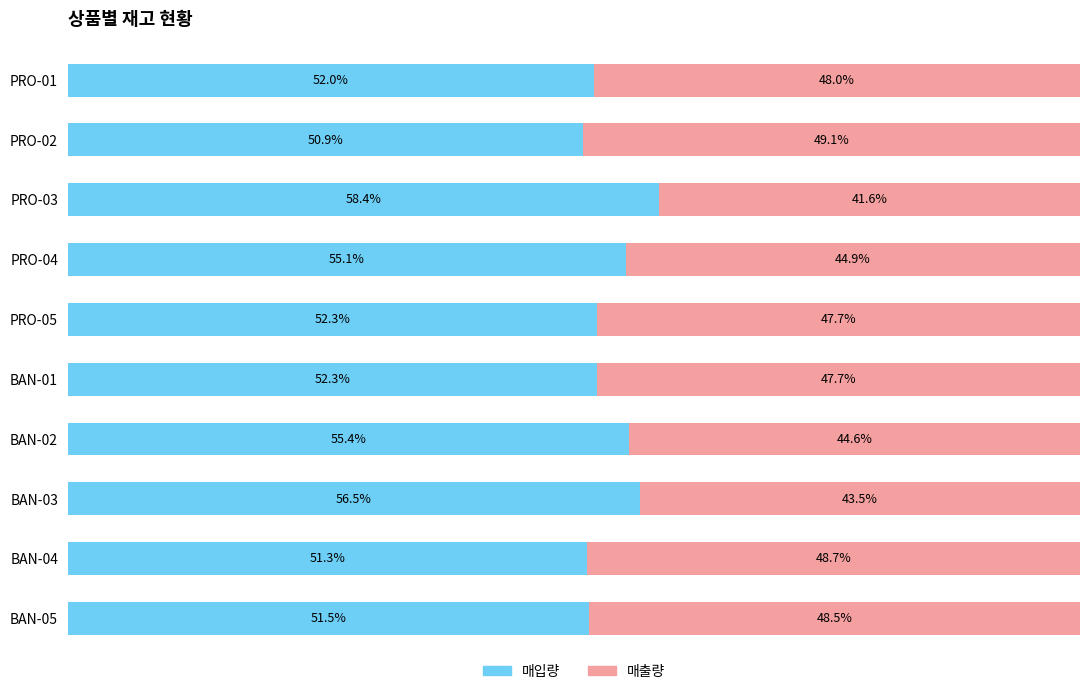

Where is 매입량 nearest to the value 54?

PRO-04